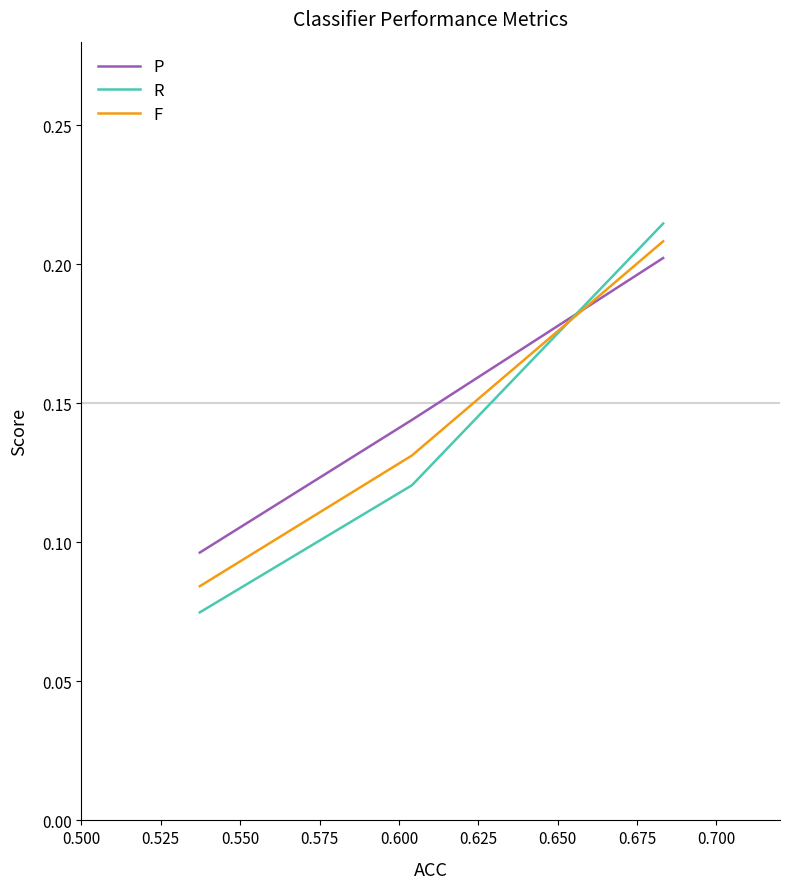

Which series has the largest range (max minus min)?

R